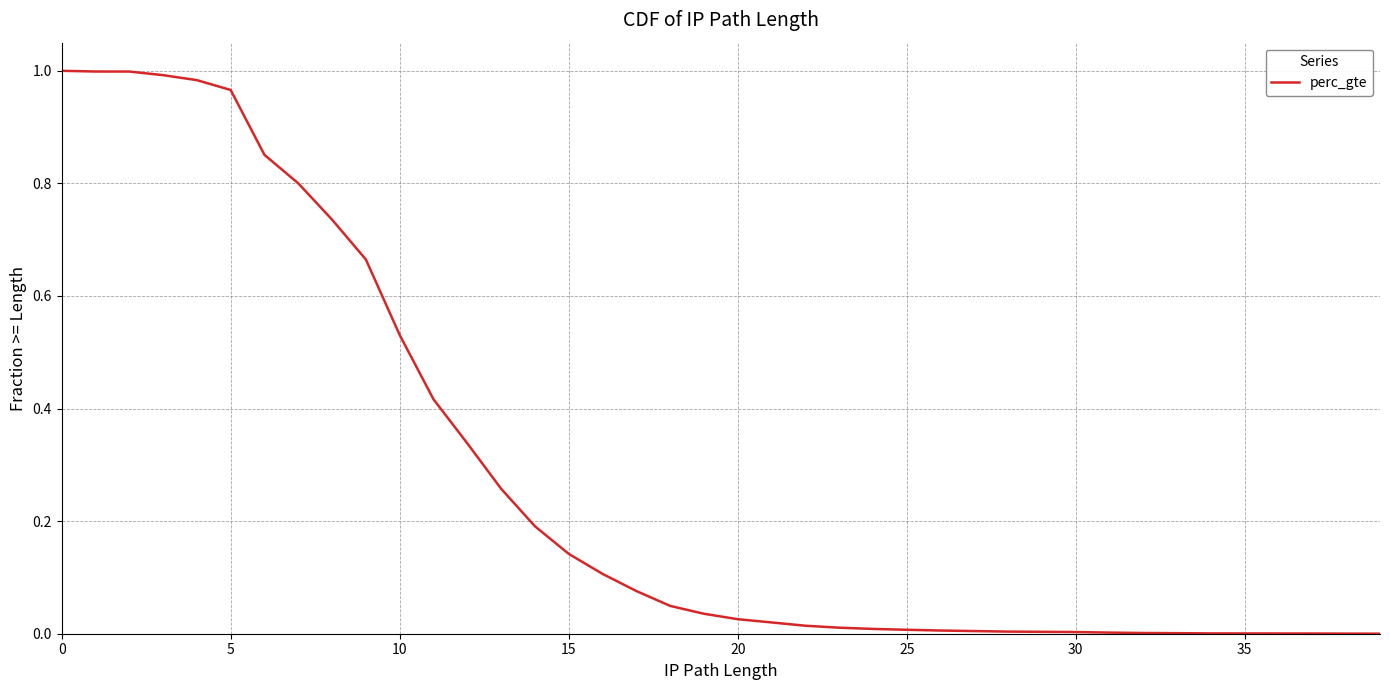

What is the label of the 28th point from the left?

27